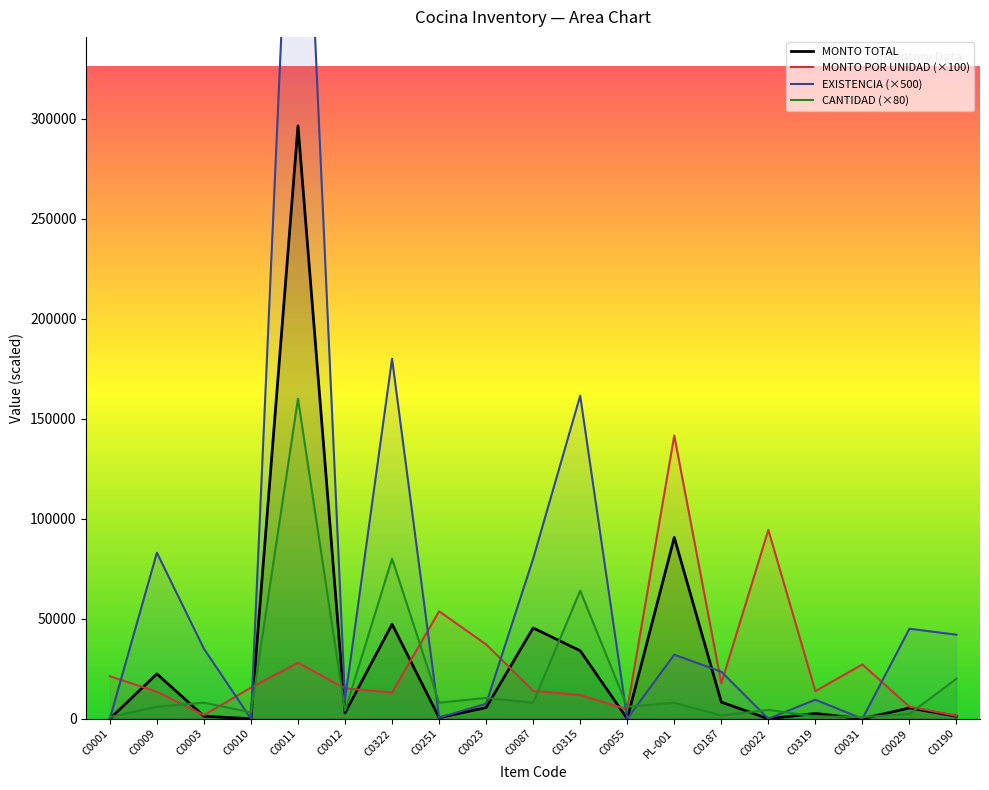

True or false: CANTIDAD has more than 0 points higher than both neighbors.

True